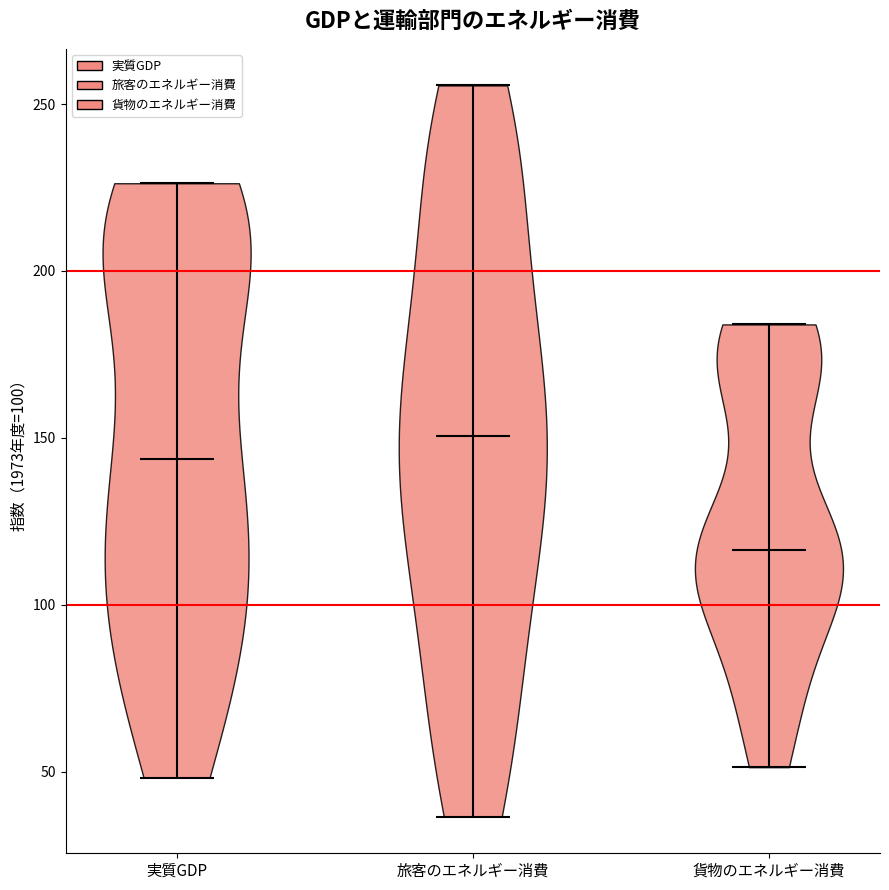

Which violin has the highest median line?

旅客のエネルギー消費